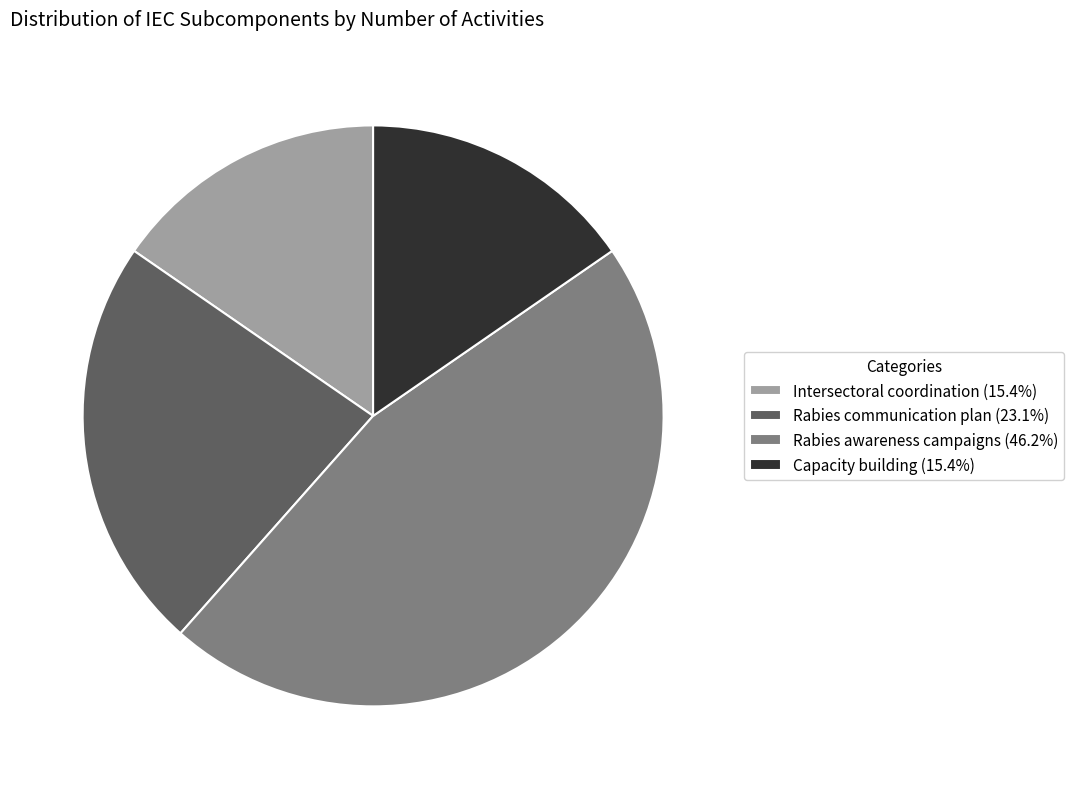

Which has a higher value, Rabies communication plan or Capacity building?

Rabies communication plan